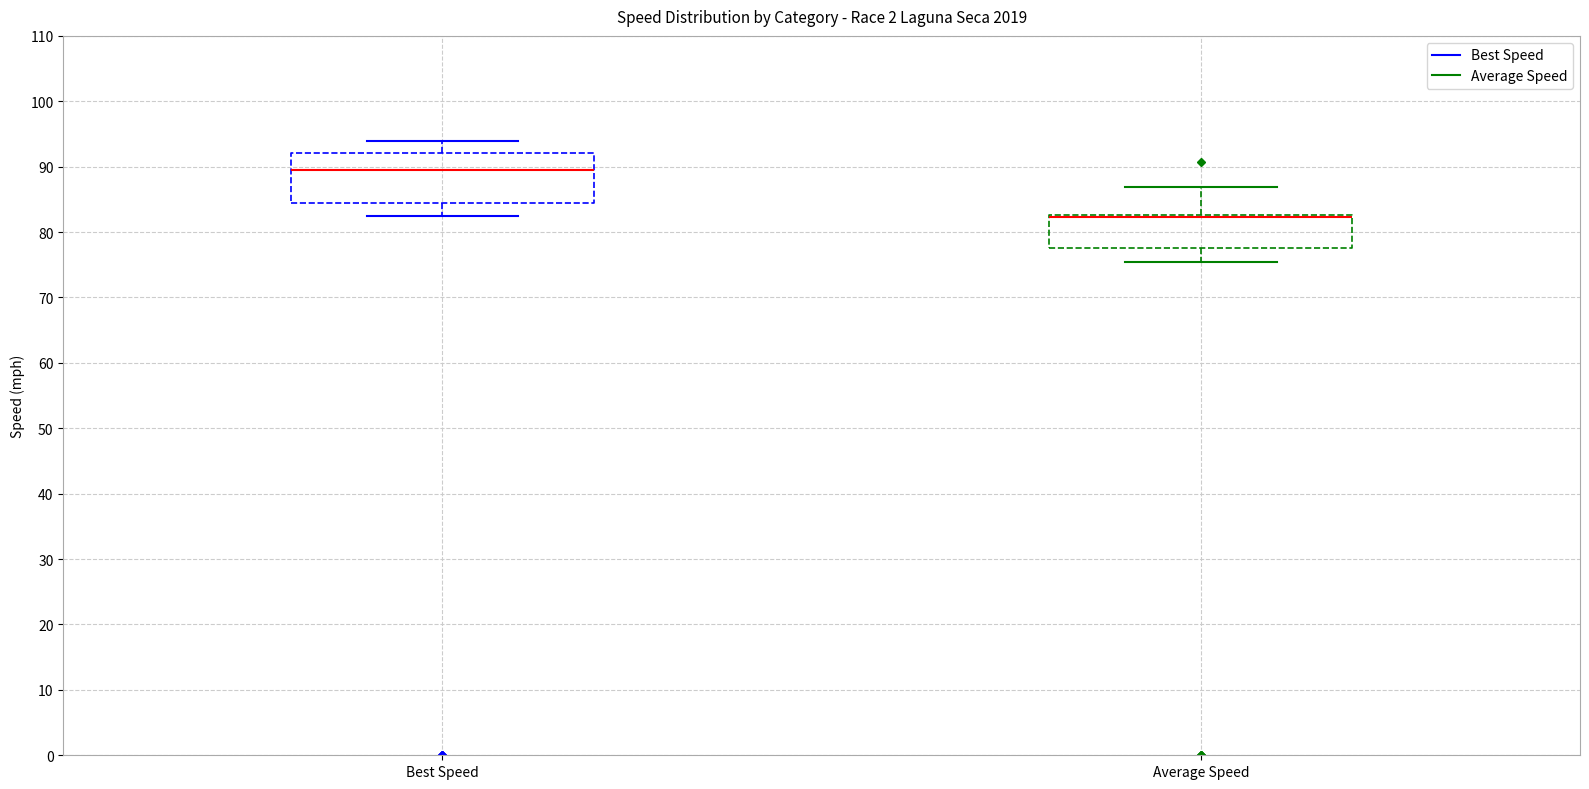

Comparing the boxes themselves (not the whiskers), which one is the tallest?

Best Speed